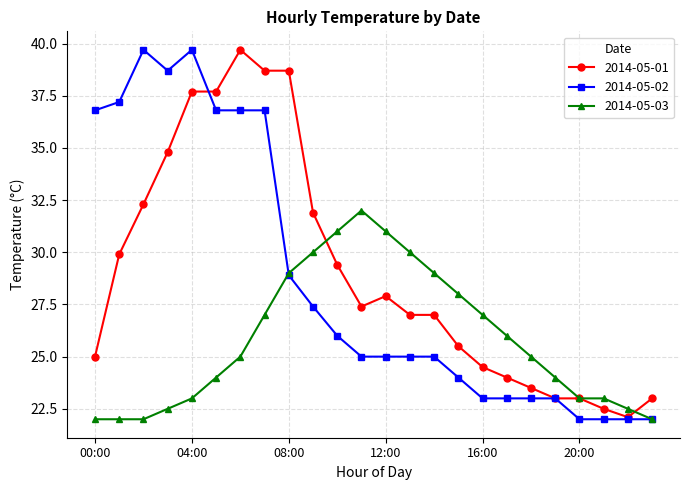

What is the greatest value displayed?

39.7